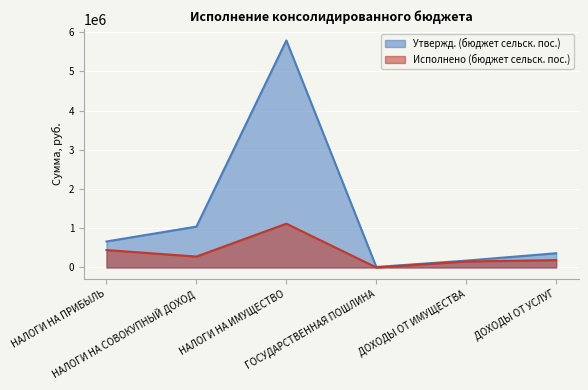

How many values in the Утвержд. (бюджет сельск. пос.) series exceed 662300?

2